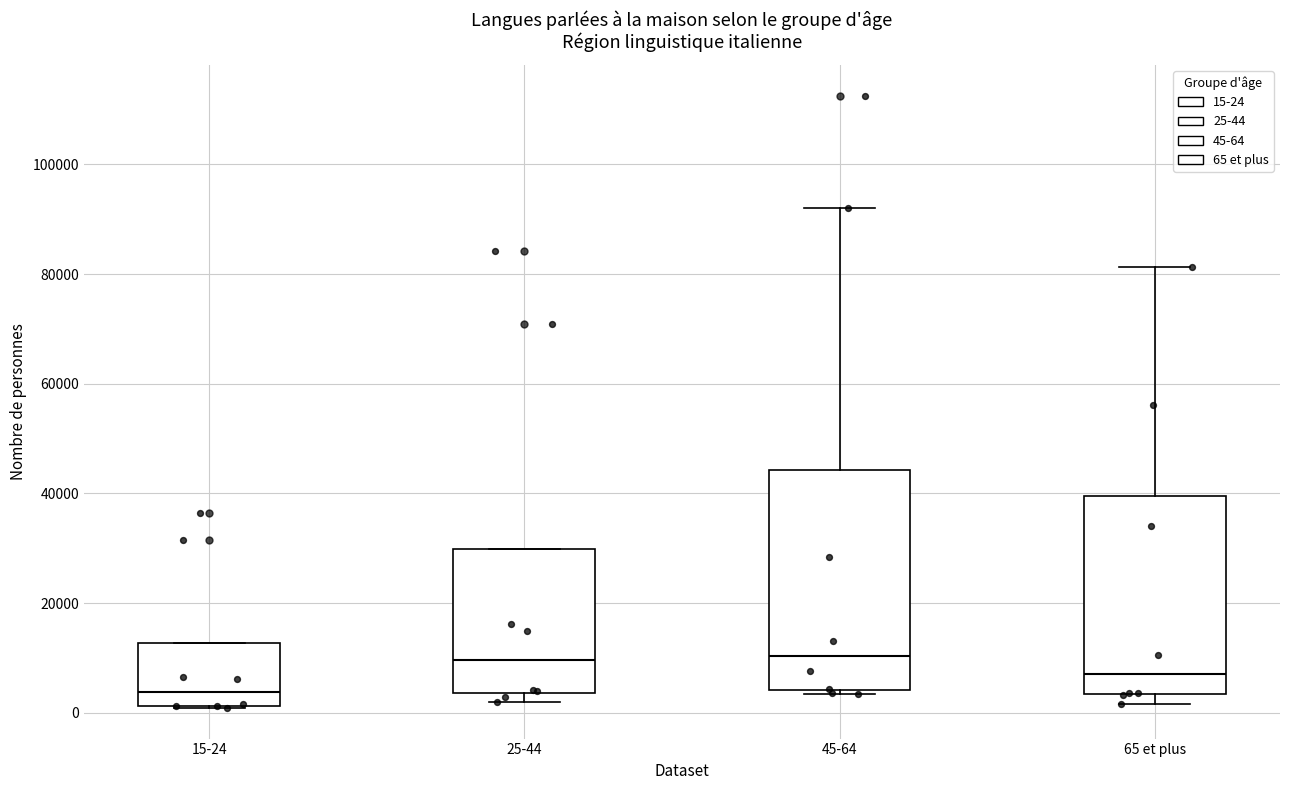

Reading left to right, read every box against the y-axis: the position of its median line, the range the box covers, and the ends of its whiskers. The values are not printed on the chart, so give them approximately, as read against the axis.

15-24: median 4000, box 2000 to 12000, whiskers 0 to 12000
25-44: median 10000, box 4000 to 30000, whiskers 2000 to 30000
45-64: median 10000, box 4000 to 44000, whiskers 4000 (just below the box's lower edge) to 92000
65 et plus: median 8000, box 4000 to 40000, whiskers 2000 to 82000